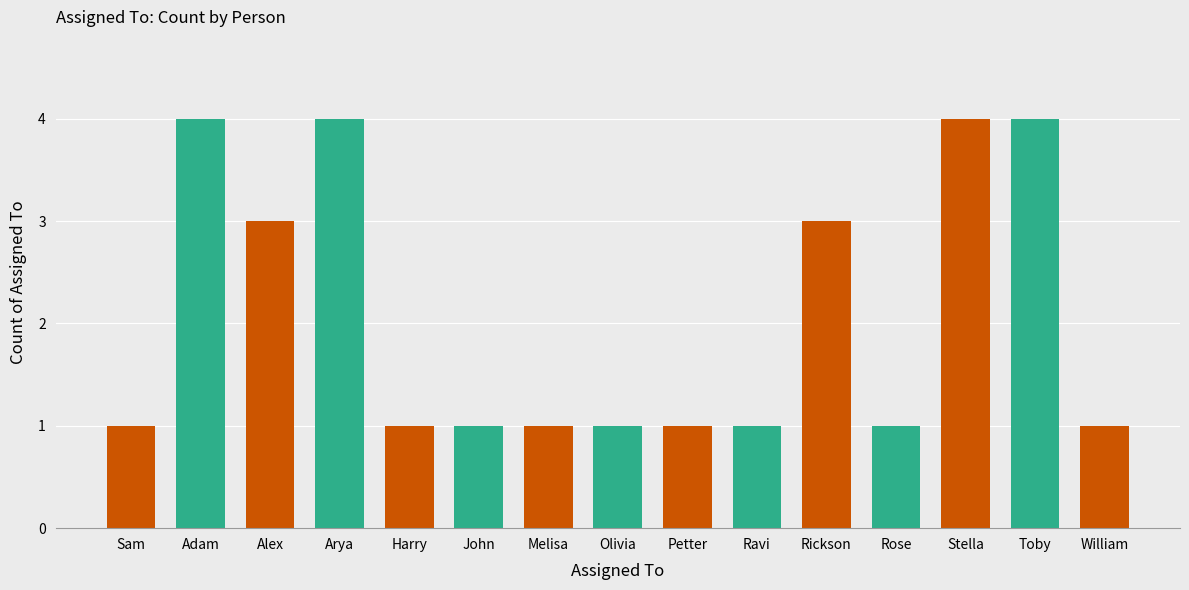

How many bars are there in total?

15